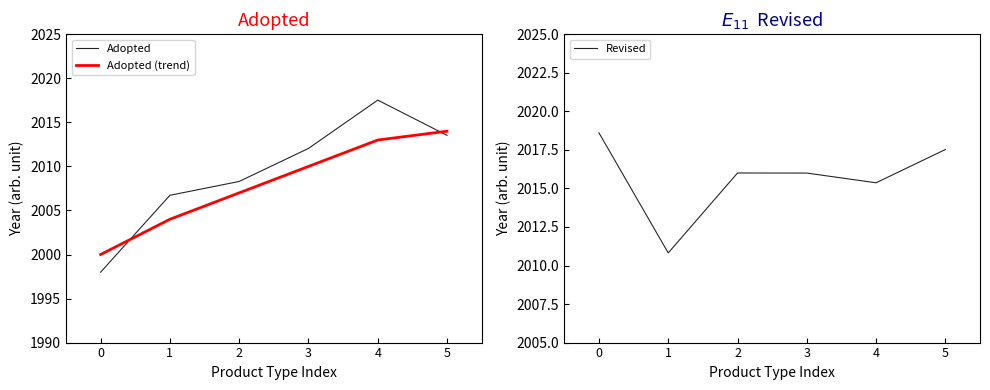

What is the average value of the Adopted (trend) series?

2008.0